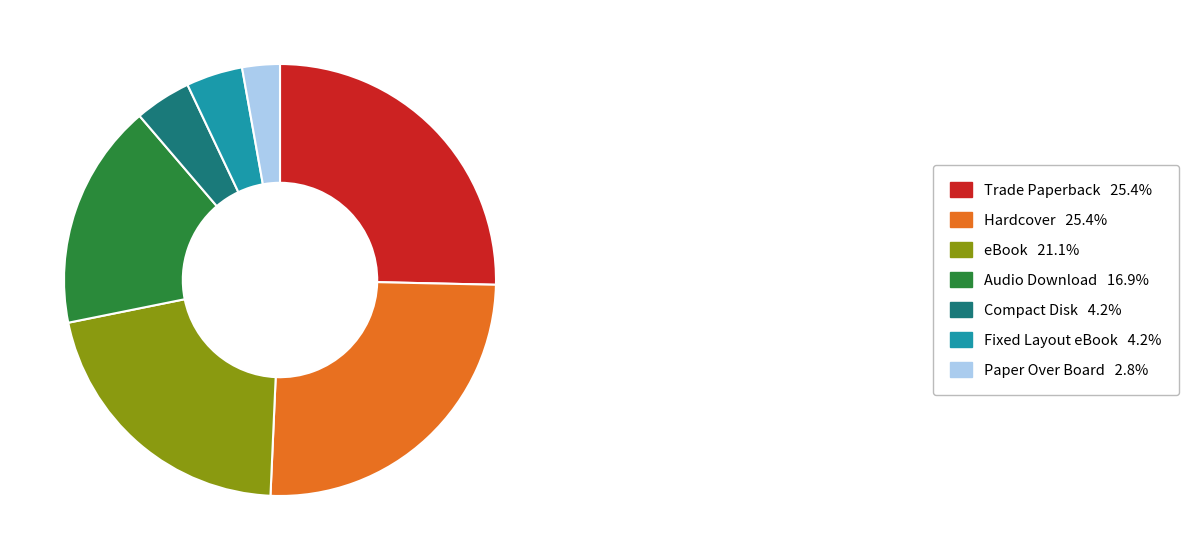

Is it true that Compact Disk is 4% of the pie?

True